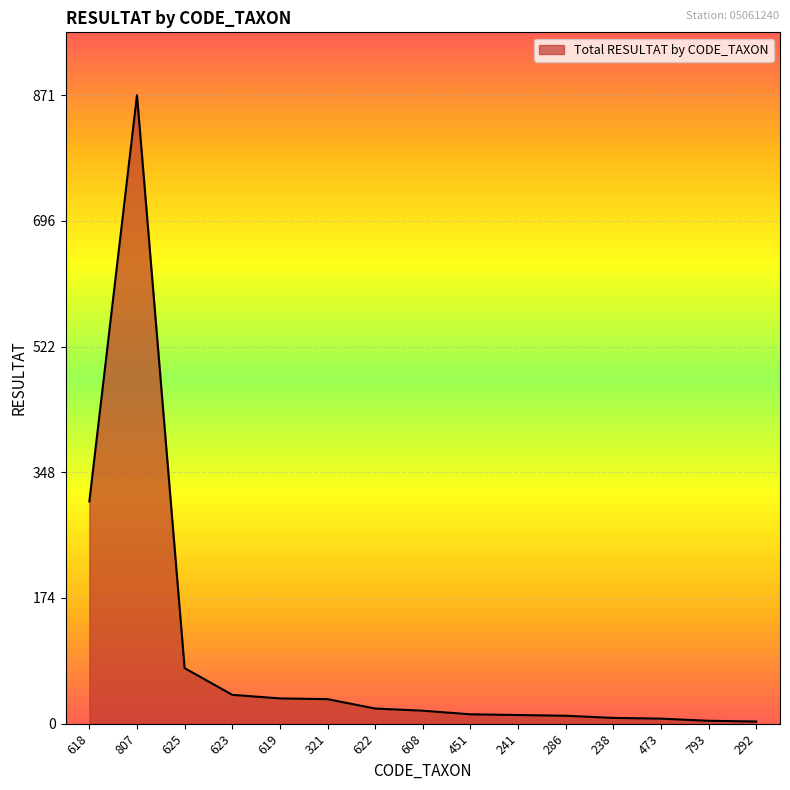

What is the maximum value shown in the chart?

871